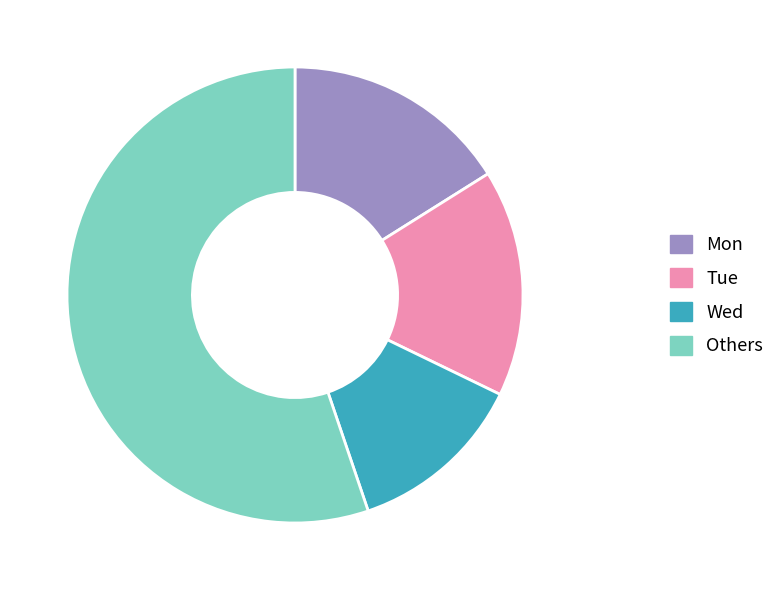

Which slice is the smallest?

Wed